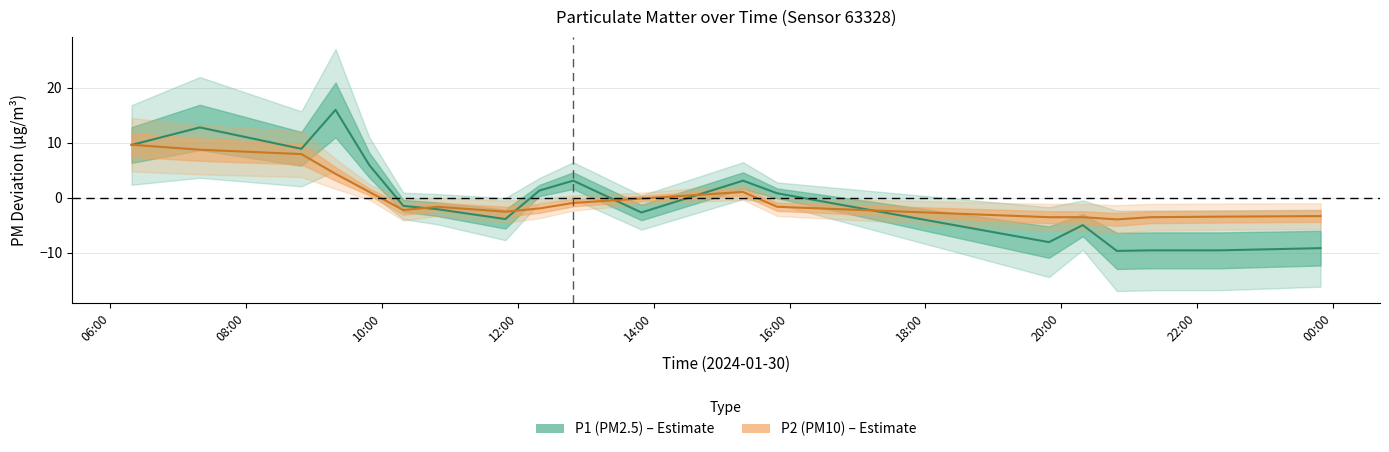

Is this an area chart (filled region under the line)?

No